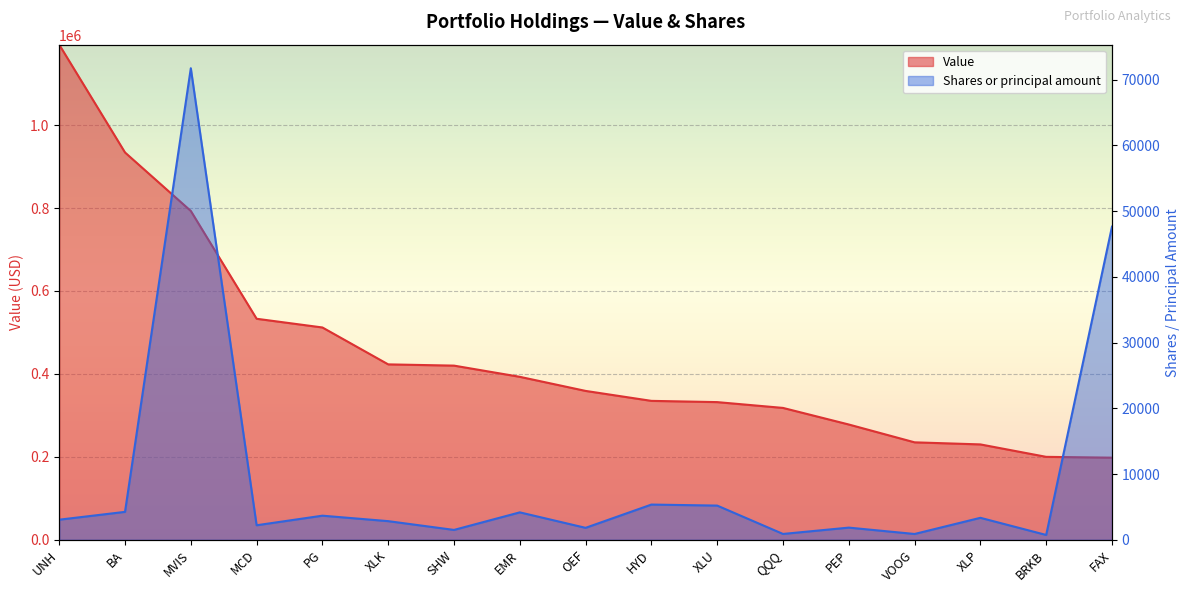

What is the sum of the Value values at UNH and XLP?

1424000